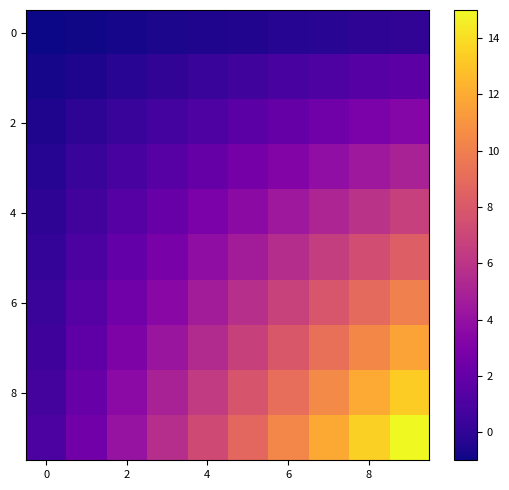

What is the greatest value displayed?

15.0